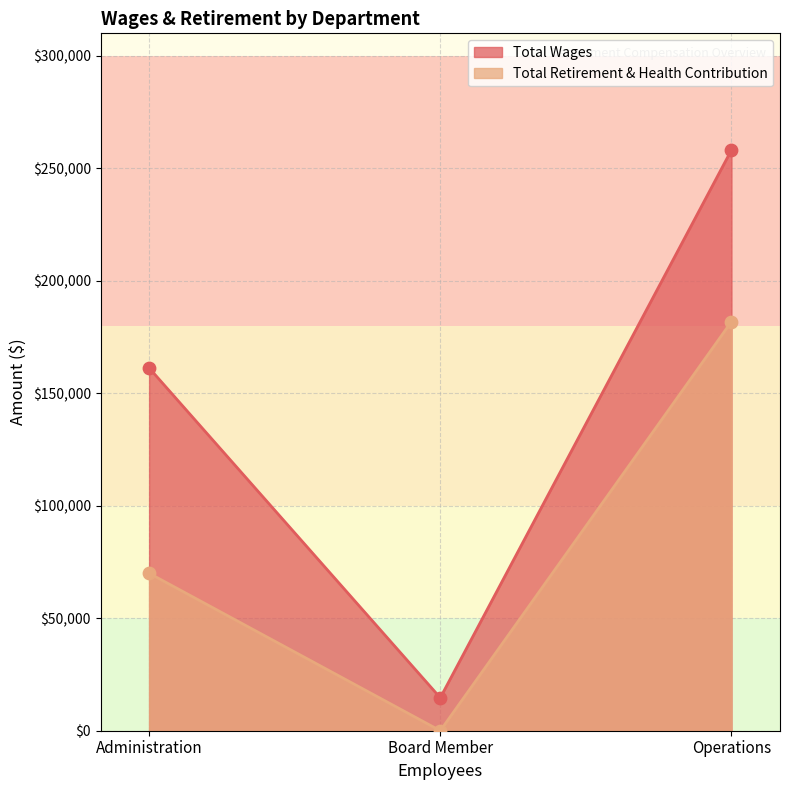

At how many categories does at least one series exceed 215877?

1